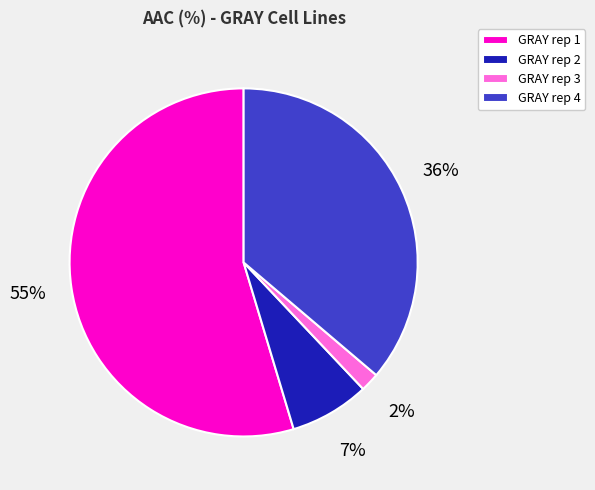

Is there a majority slice in this chart?

Yes